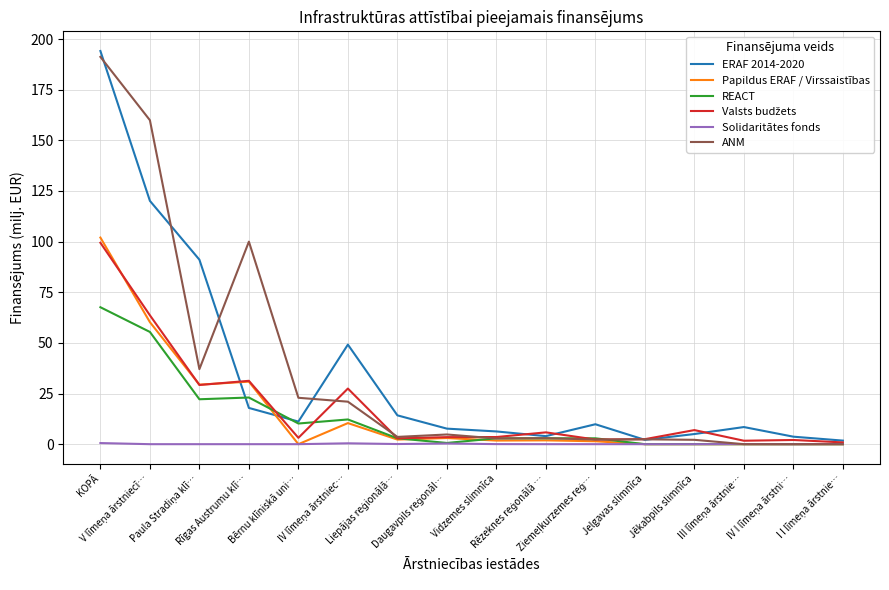

What is the maximum value shown in the chart?

194.1